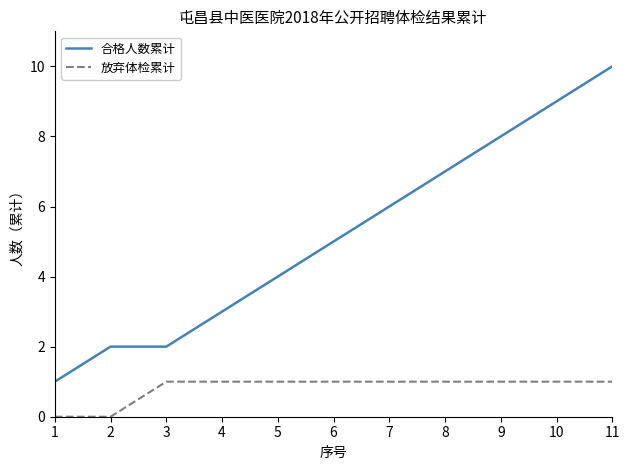

Between 6 and 7, which series saw the biggest shift?

合格人数累计